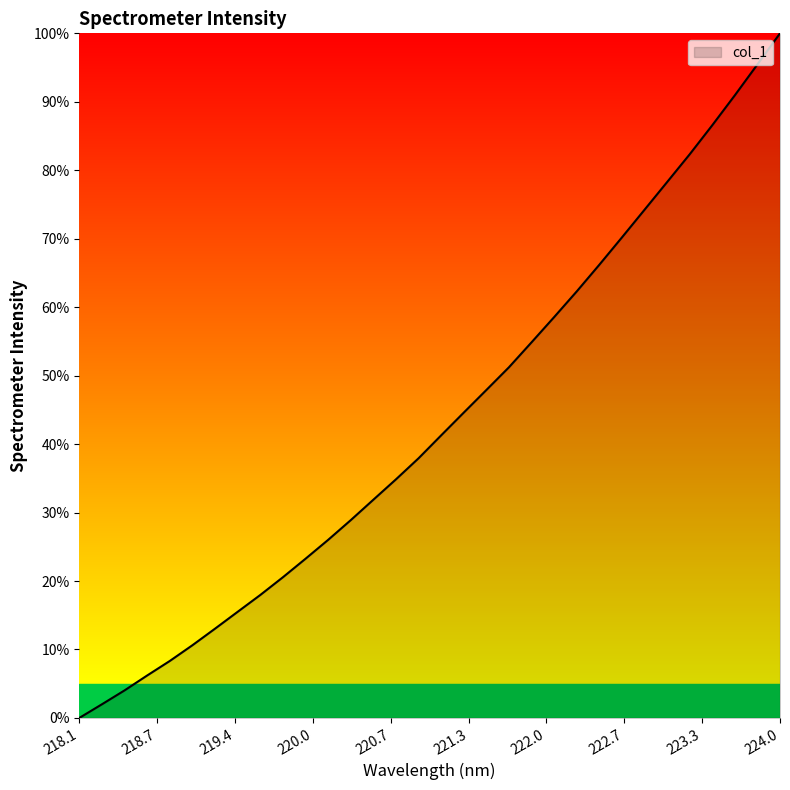

What is the maximum value shown in the chart?

100.0